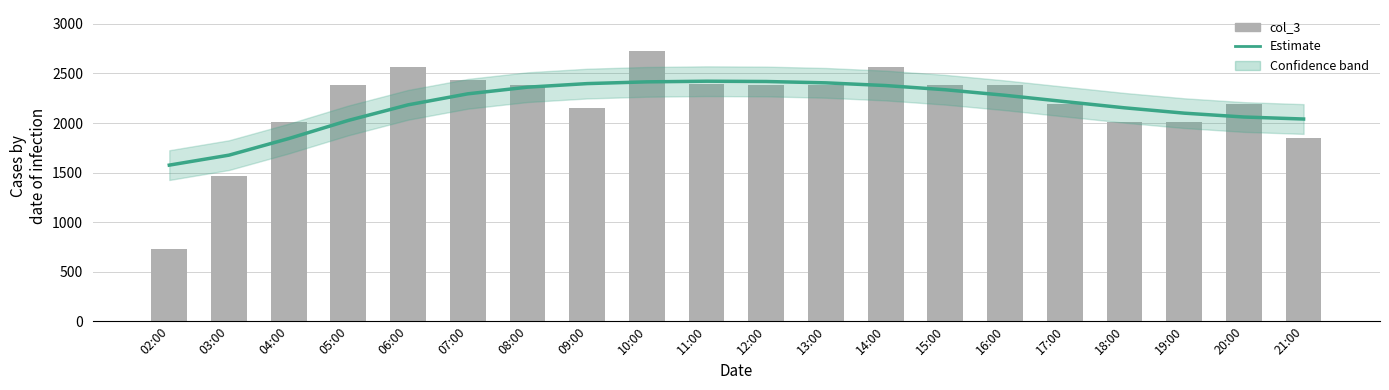

Which label corresponds to the smallest value in the chart?

02:00